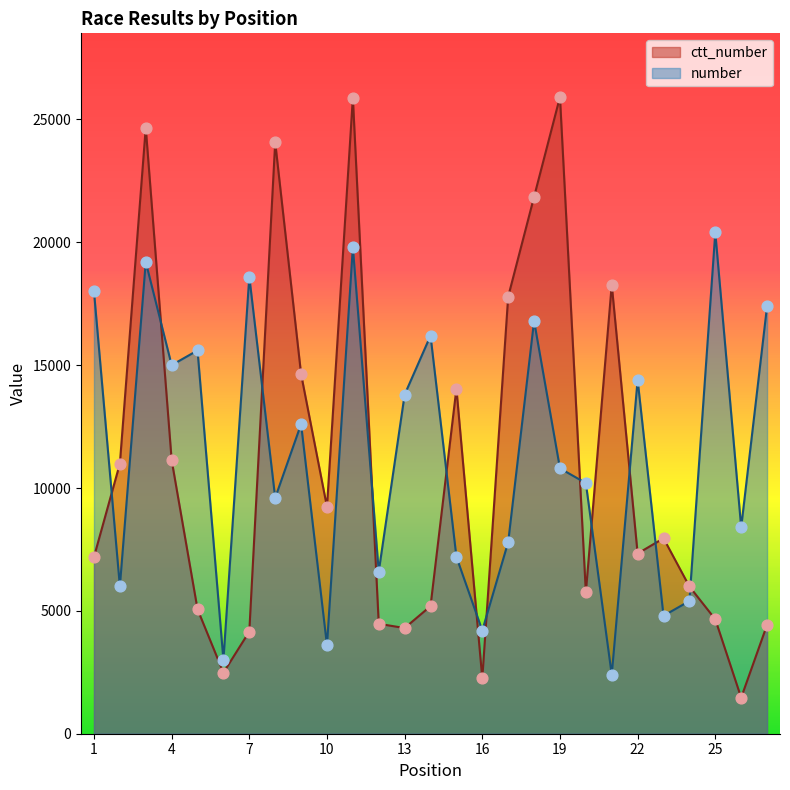

Which series reaches the maximum Y coordinate?

ctt_number